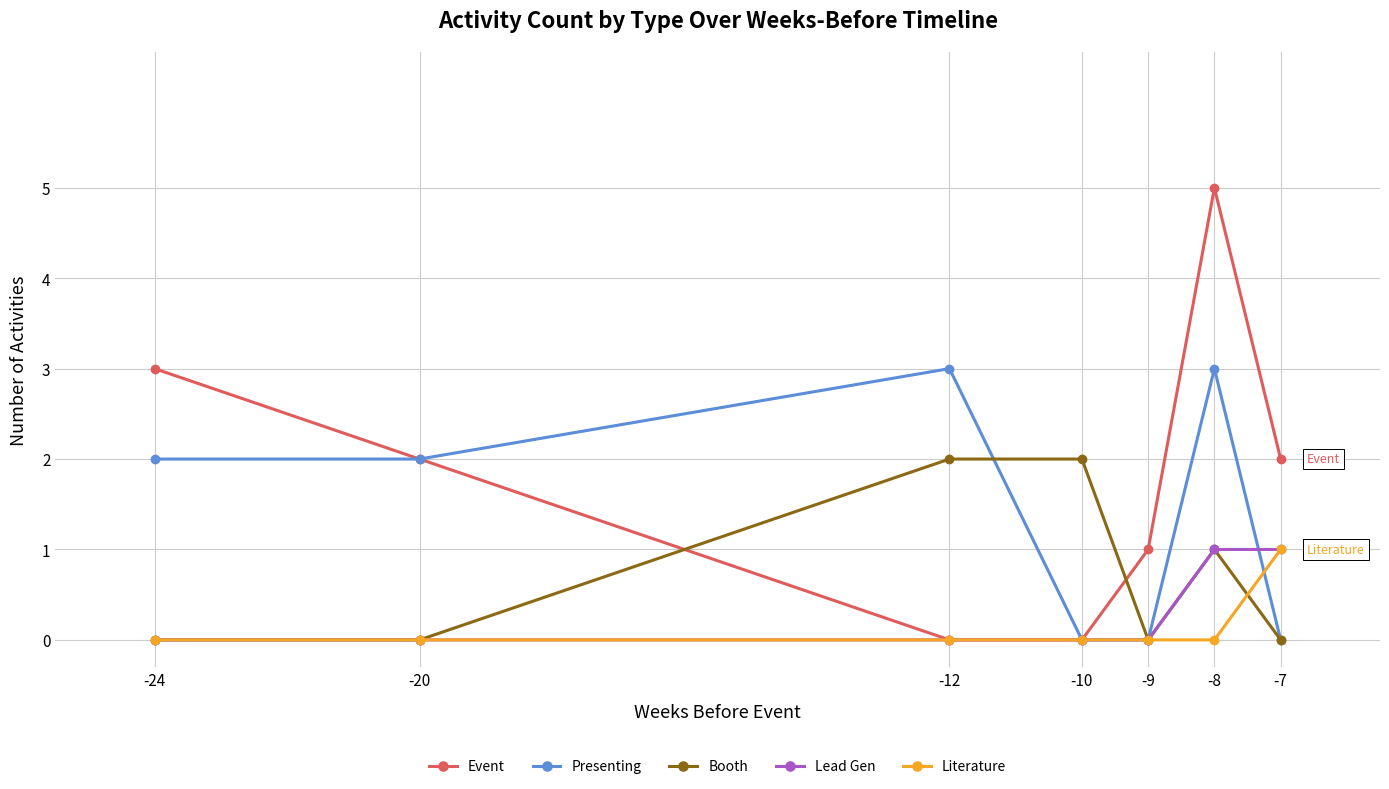

Reading right to left, list all the values displayed in this chart.

Event: -7=2	-8=5	-9=1	-10=0	-12=0	-20=2	-24=3
Presenting: -7=0	-8=3	-9=0	-10=0	-12=3	-20=2	-24=2
Booth: -7=0	-8=1	-9=0	-10=2	-12=2	-20=0	-24=0
Lead Gen: -7=1	-8=1	-9=0	-10=0	-12=0	-20=0	-24=0
Literature: -7=1	-8=0	-9=0	-10=0	-12=0	-20=0	-24=0